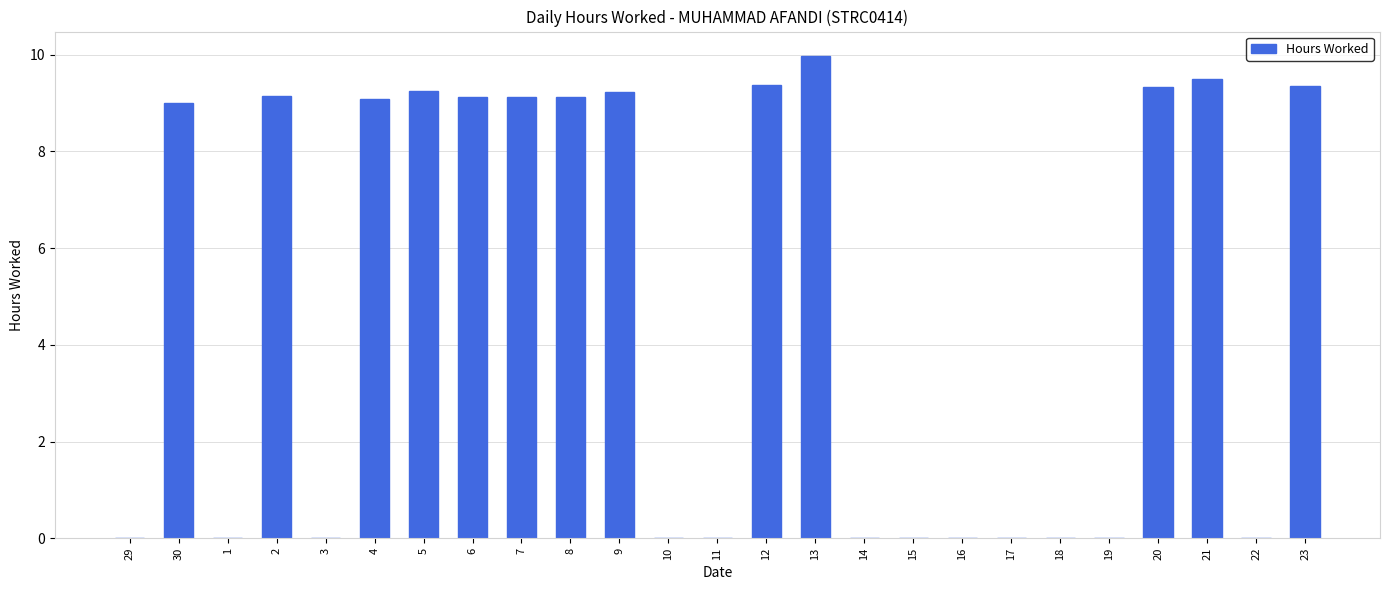

What is the ratio of the value at 4 to the value at 2?

1.0